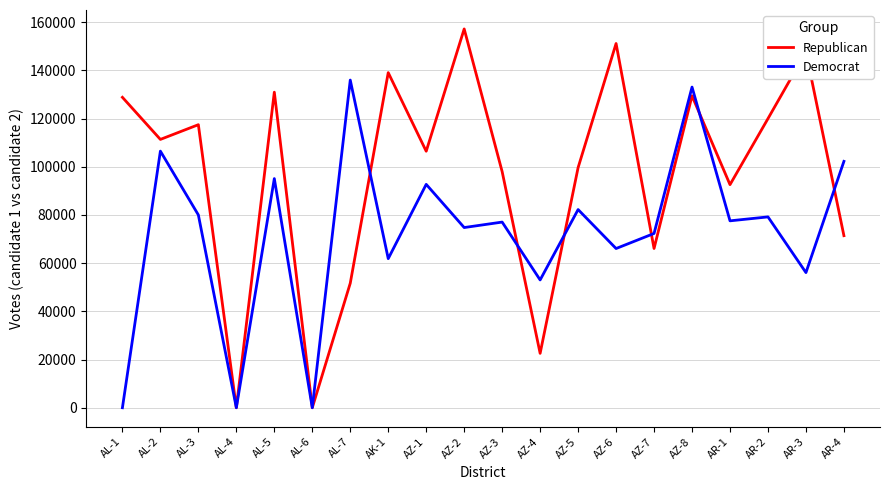

At which category does the chart reach its peak across all series?

AZ-2